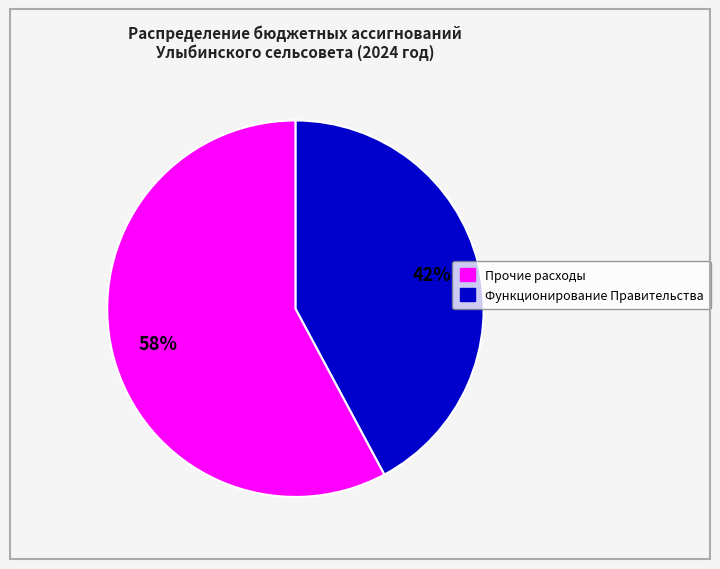

Does any single category account for the majority?

Yes